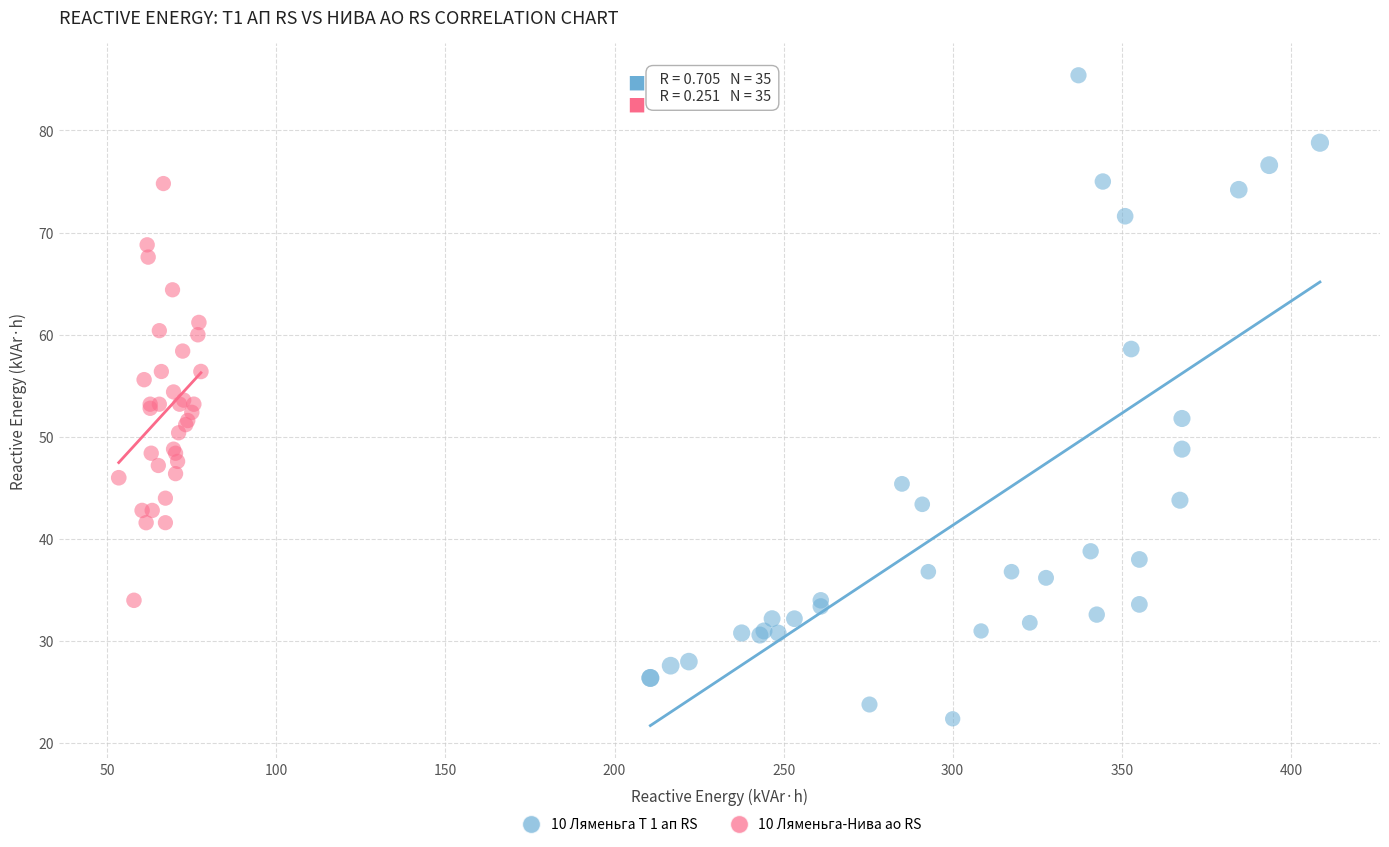

Which series reaches the minimum Y coordinate?

10 Ляменьга Т 1 ап RS